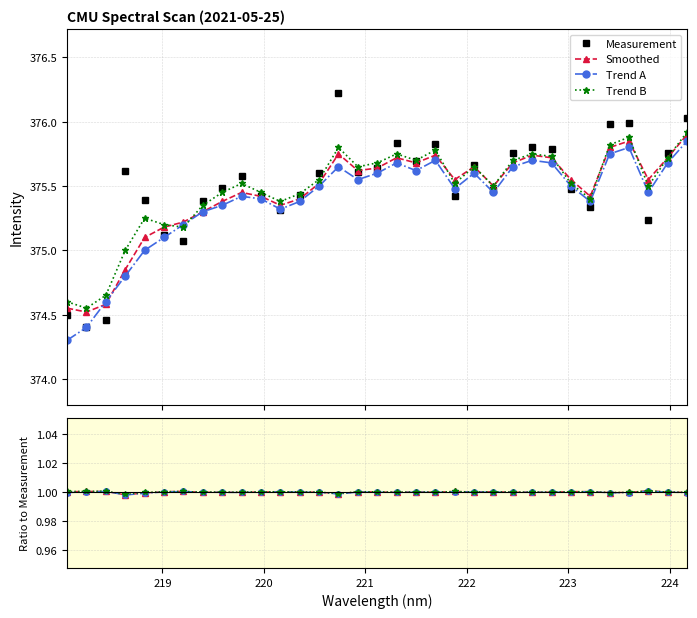

What is the highest value of the Measurement series?

376.2